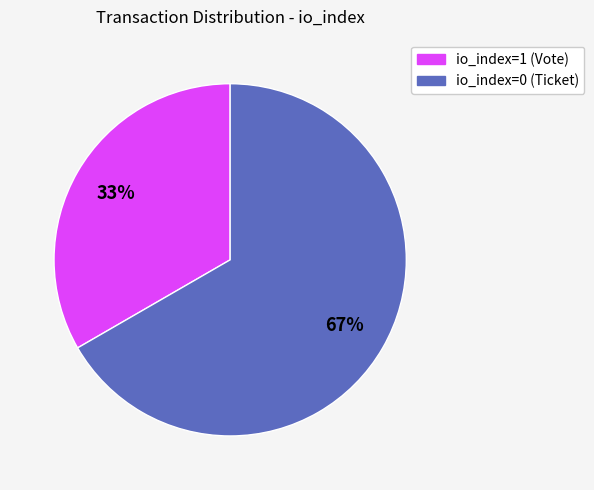

Is it true that io_index=1 (Vote) is 43% of the pie?

False